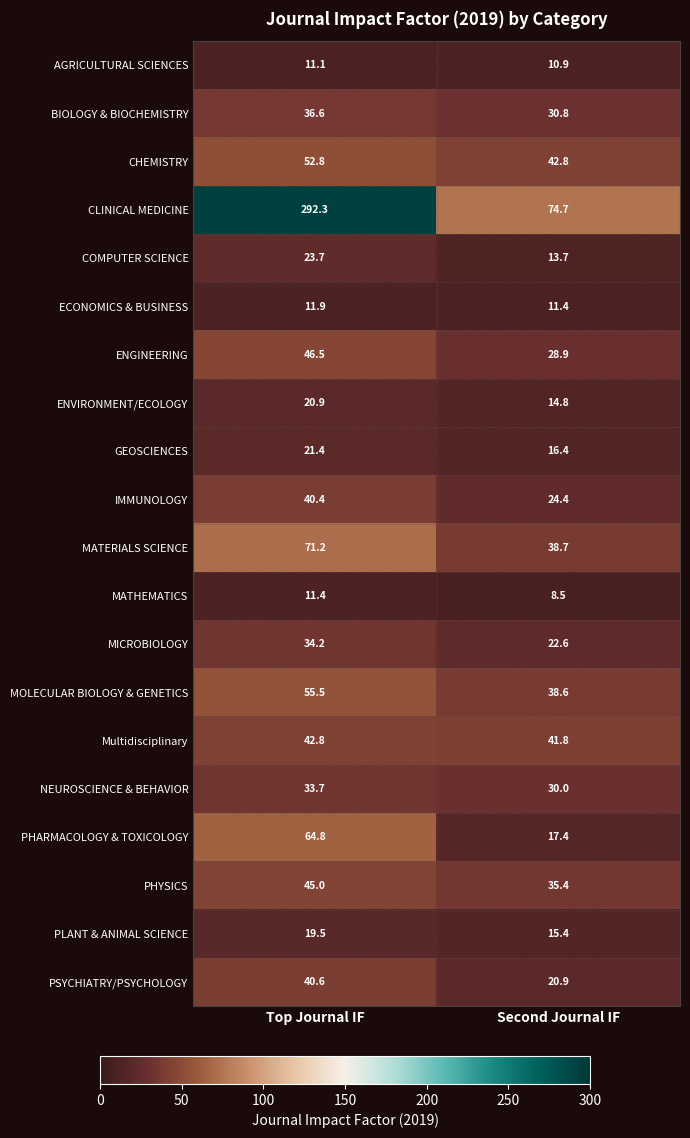

Where is PLANT & ANIMAL SCIENCE nearest to the value 17?

Second Journal IF